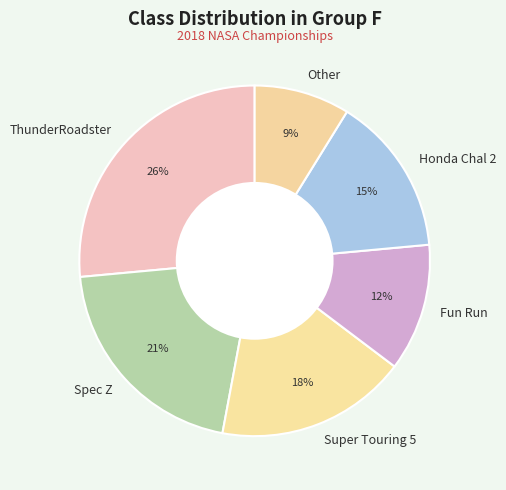

True or false: ThunderRoadster accounts for 26% of the total.

True